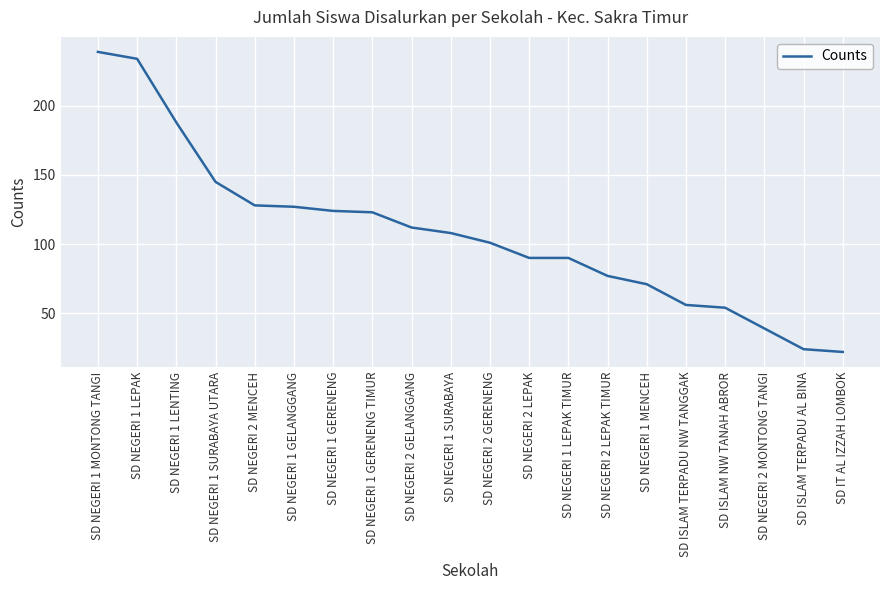

What is the change in value from SD NEGERI 2 MENCEH to SD NEGERI 1 LEPAK TIMUR?

-38